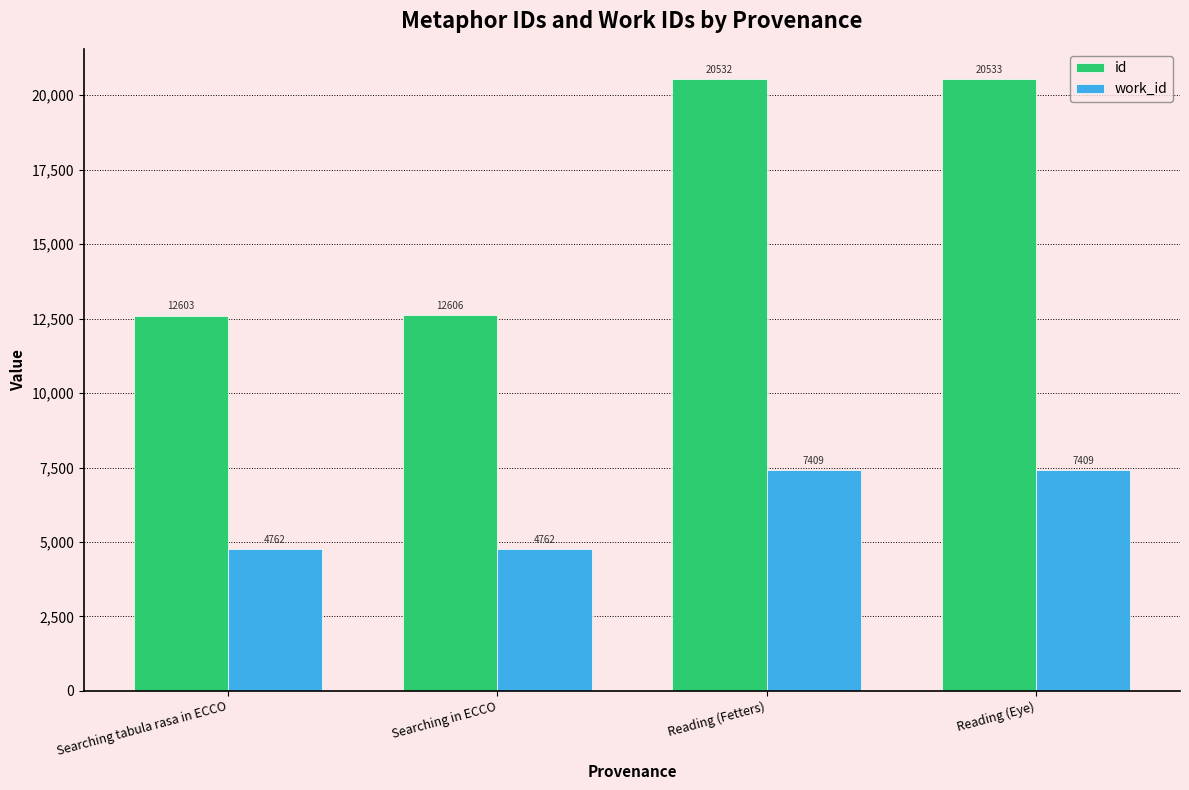

Between Searching tabula rasa in ECCO and Reading (Eye), which series saw the biggest shift?

id